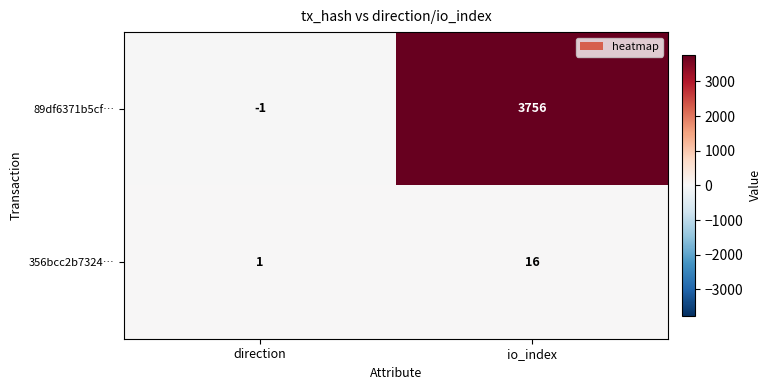

At which label is 356bcc2b7324… closest to 8?

direction